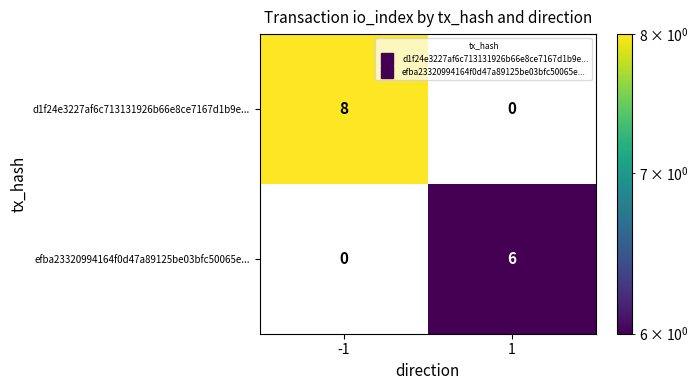

The efba23320994164f0d47a89125be03bfc50065e... series shows 4 at -1. True or false?

False